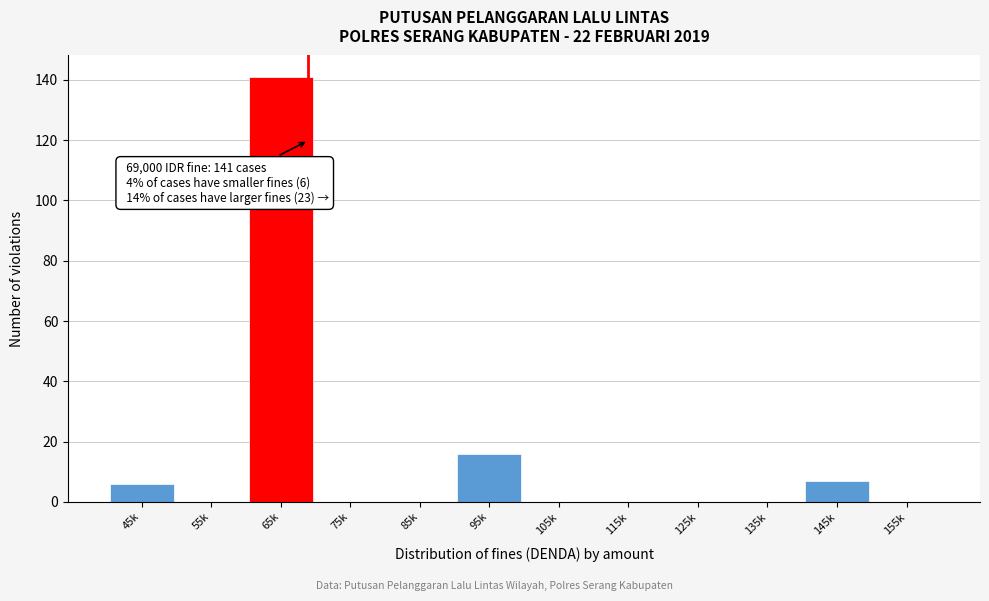

Reading left to right, transcribe all the data shown in this chart.

45k=6	55k=0	65k=141	75k=0	85k=0	95k=16	105k=0	115k=0	125k=0	135k=0	145k=7	155k=0